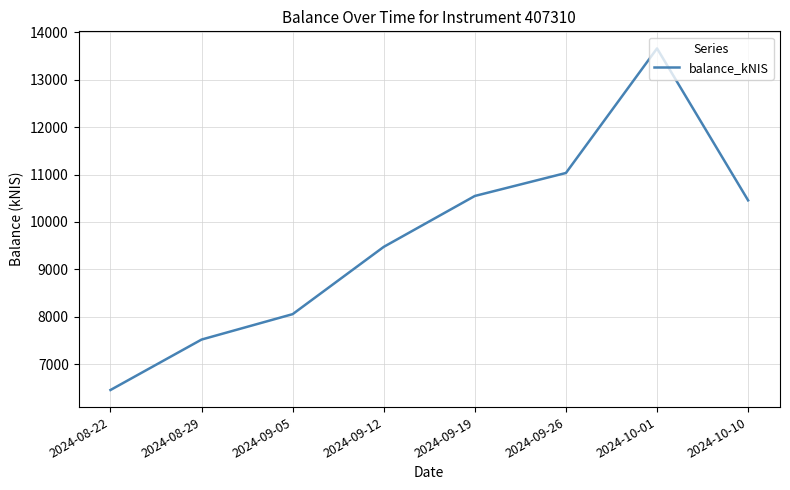

Approximately how many times larger is the value at 2024-08-29 compared to 2024-10-10?

0.7